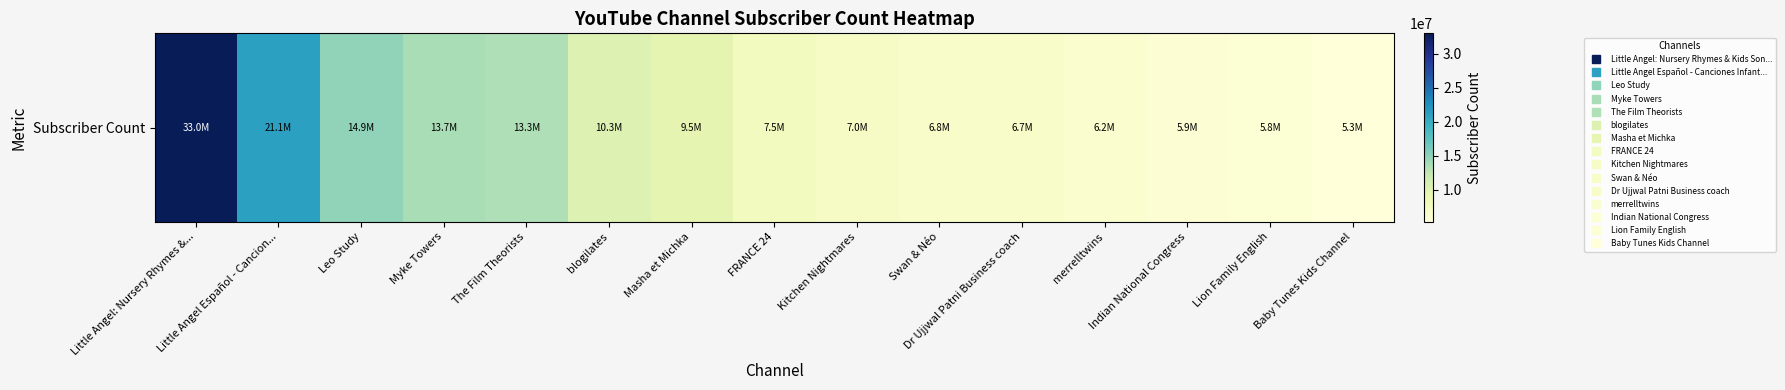

Reading left to right, list all the values displayed in this chart.

Little Angel: Nursery Rhymes &...=33000000	Little Angel Español - Cancion...=21100000	Leo Study=14900000	Myke Towers=13700000	The Film Theorists=13300000	blogilates=10300000	Masha et Michka=9490000	FRANCE 24=7480000	Kitchen Nightmares=7010000	Swan & Néo=6780000	Dr Ujjwal Patni Business coach=6700000	merrelltwins=6210000	Indian National Congress=5880000	Lion Family English=5810000	Baby Tunes Kids Channel=5290000